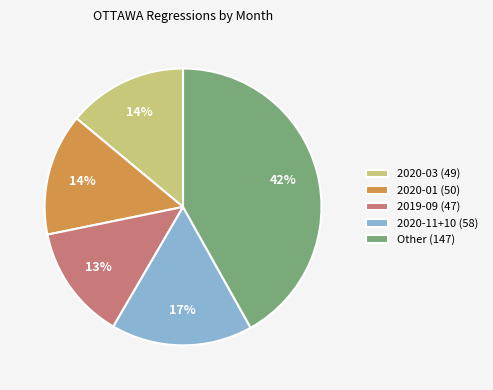

Is there any slice that represents more than half of the pie?

No